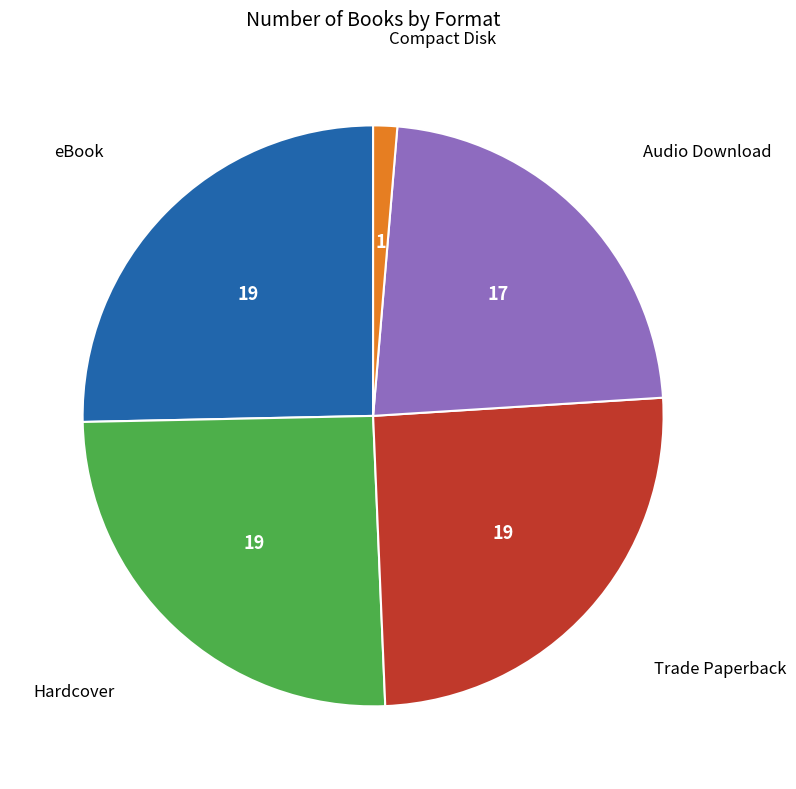

Count the number of slices in the pie.

5